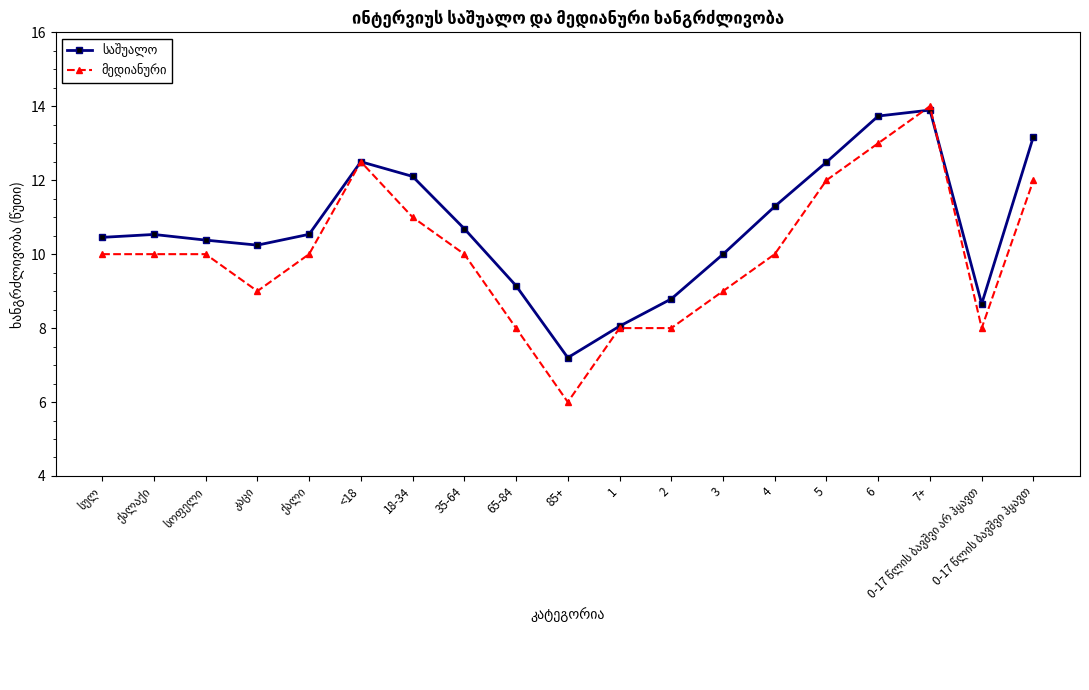

What is the spread (max minus min) of values at 65-84?

1.1